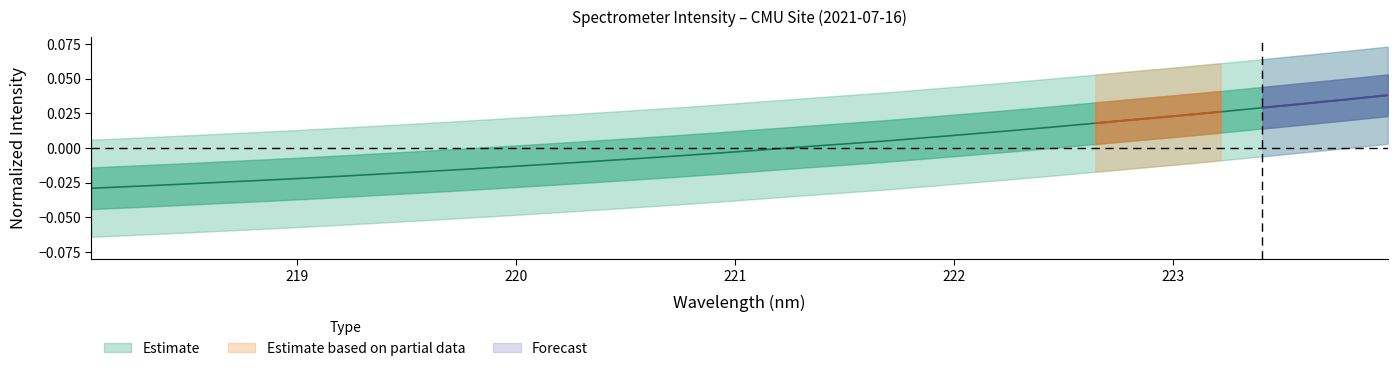

How many data points are less than 0?

17